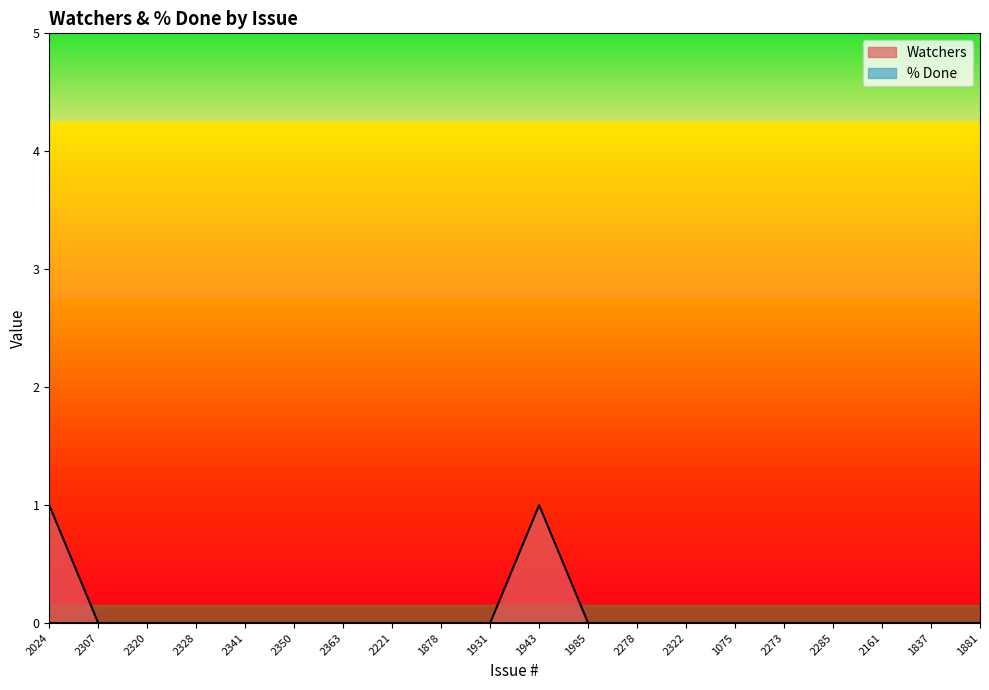

What is the greatest value displayed?

1